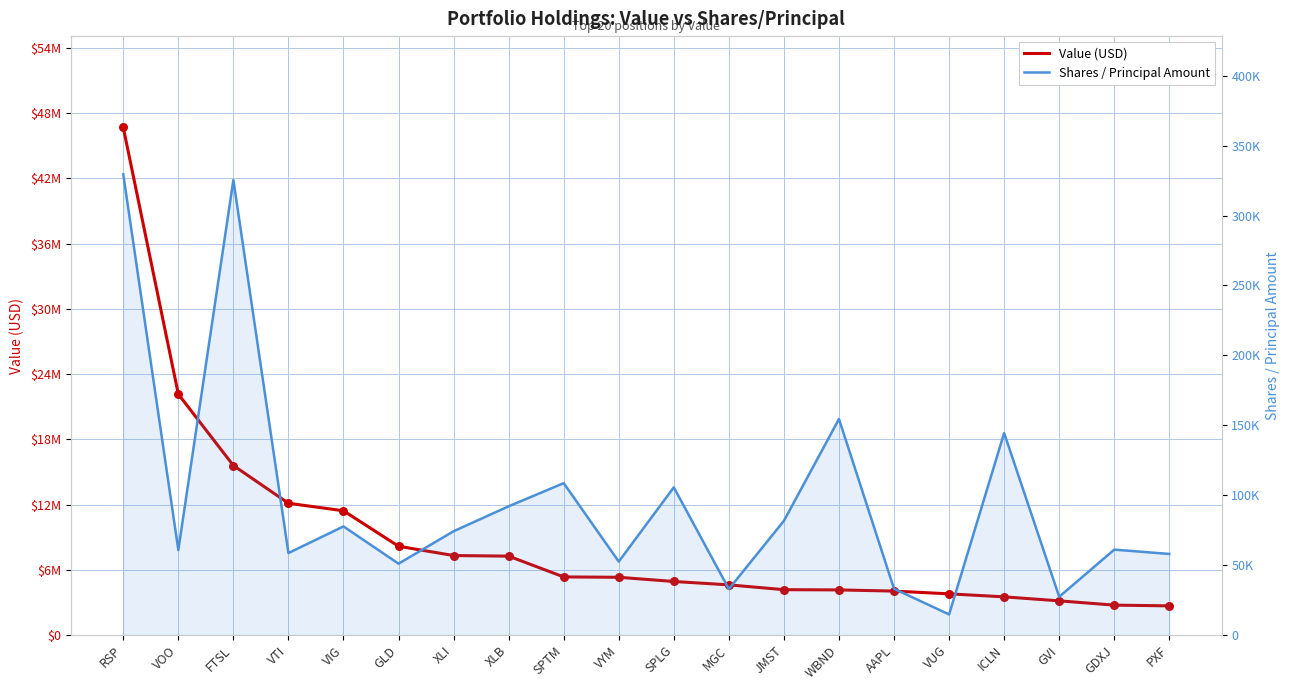

At how many categories does at least one series exceed 7106074?

8